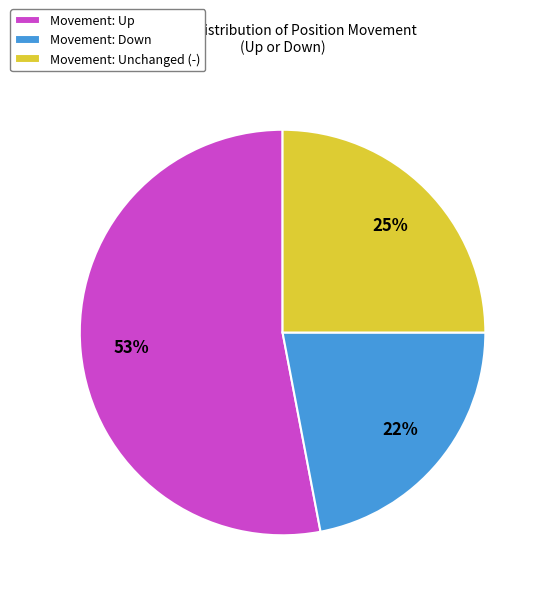

To the nearest percent, what is the combined percentage of Movement: Down and Movement: Up?

75%